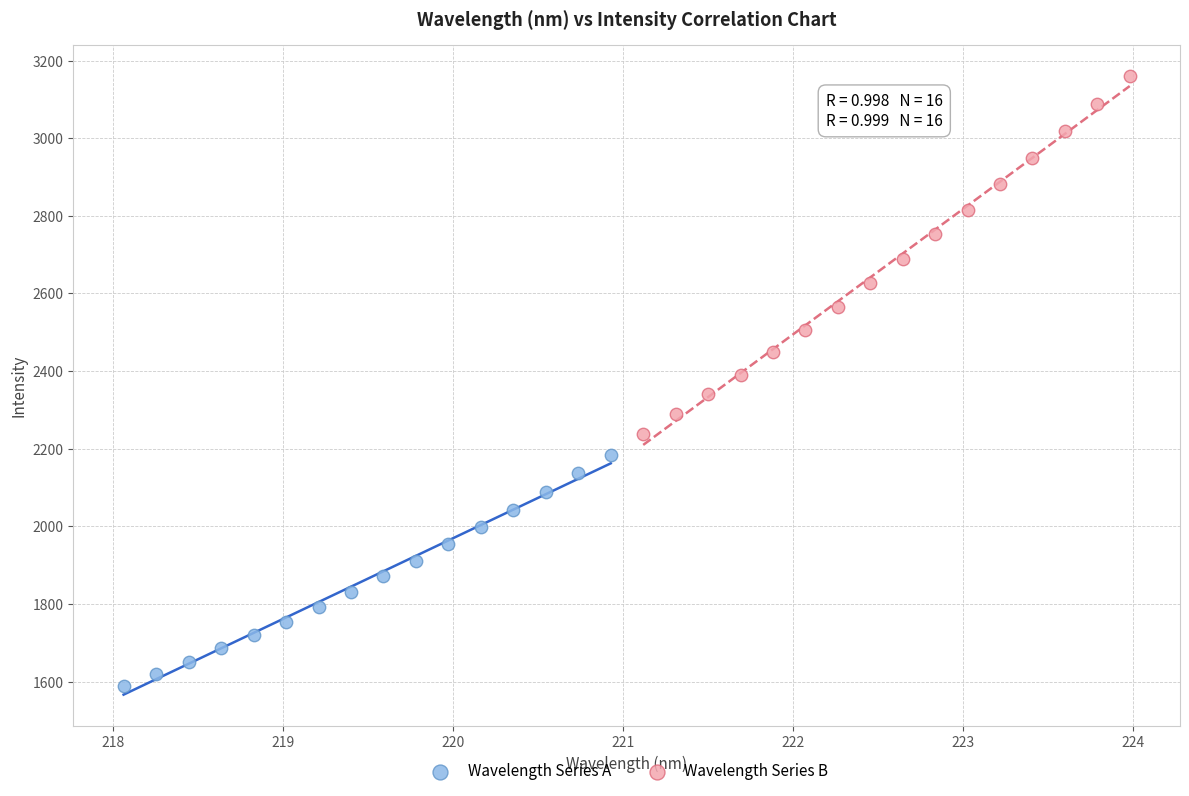

Which series has the largest Y range (max minus min)?

Wavelength Series B